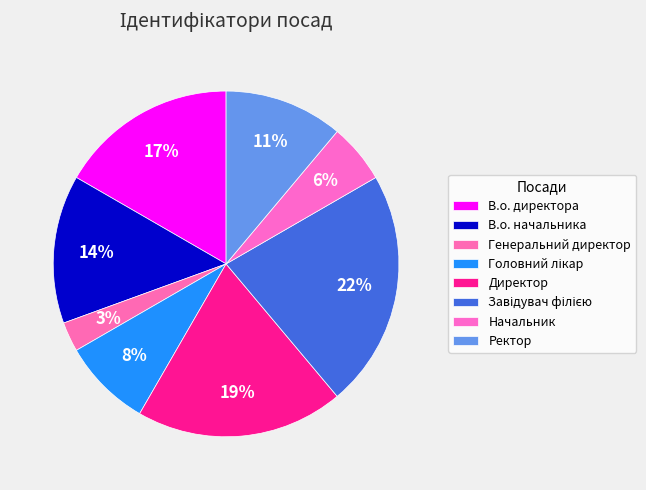

Combined, do Ректор and Головний лікар account for over 50%?

No